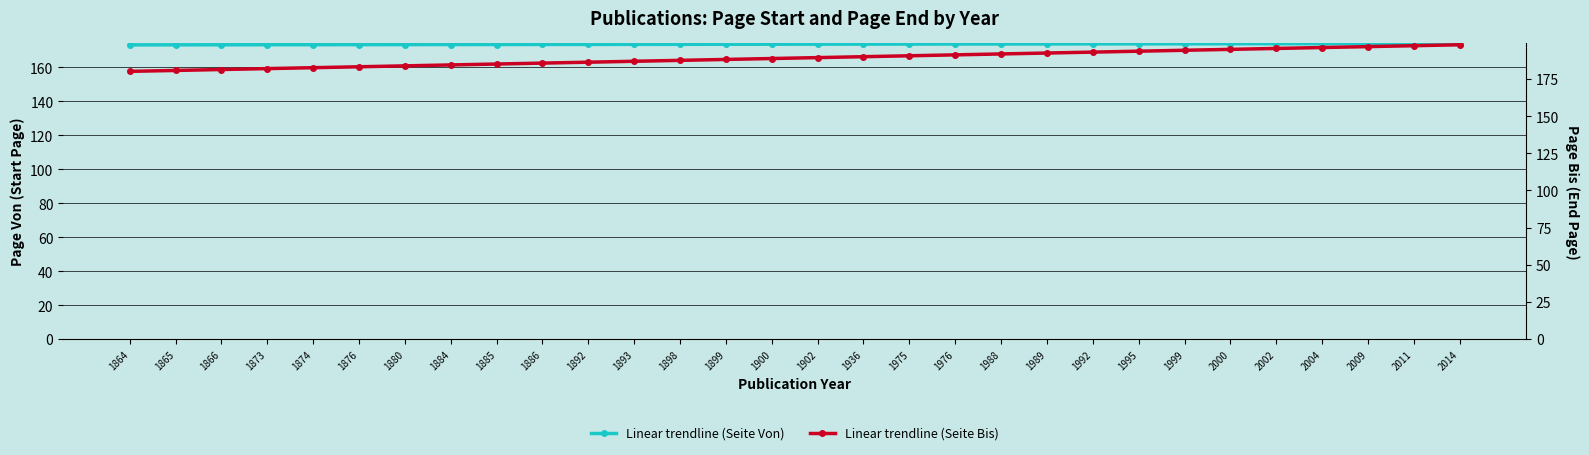

What is the highest value of the Linear trendline (Seite Von) series?

174.1